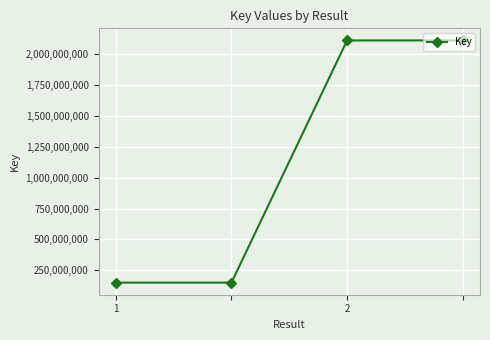

What is the minimum value shown in the chart?

150591344